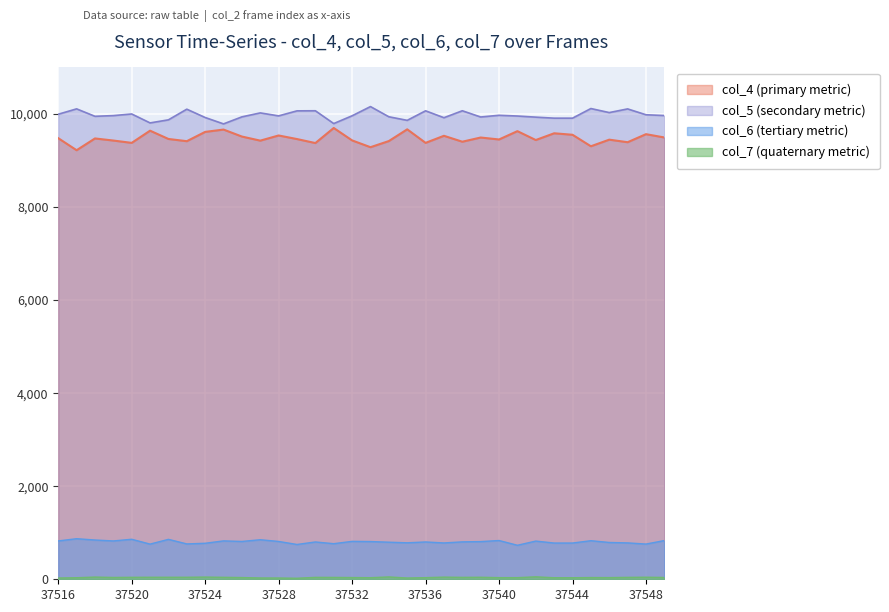

True or false: col_5 (e.g. ~9994) has a value of 9965 at 37519.

True